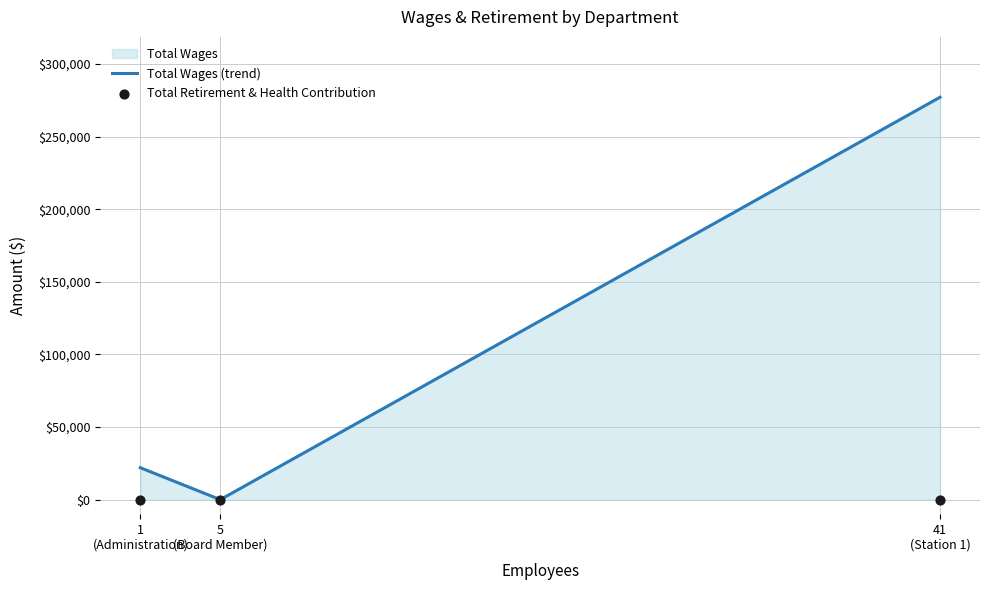

Which series has the largest total across all categories?

Total Wages (trend)